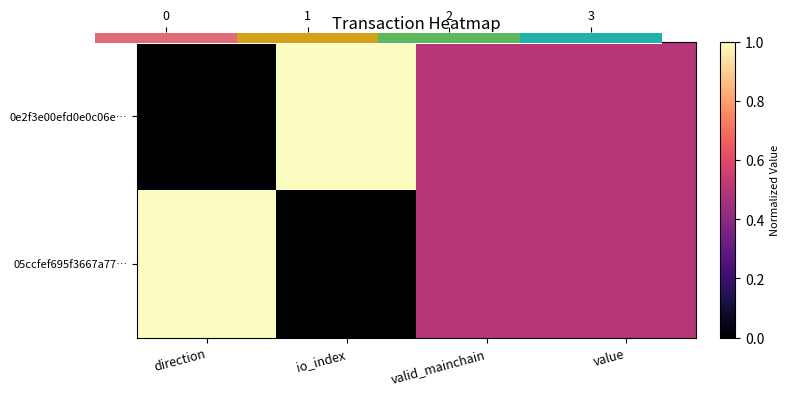

Is it true that 05ccfef695f3667a77… equals 0.3 at valid_mainchain?

False